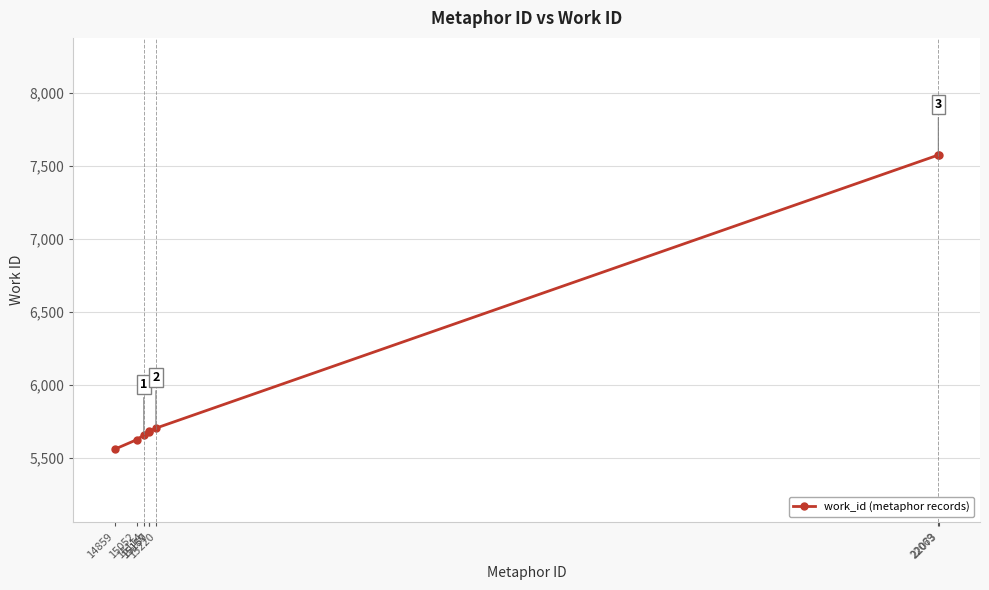

What is the difference between the values at 15157 and 15114?

24